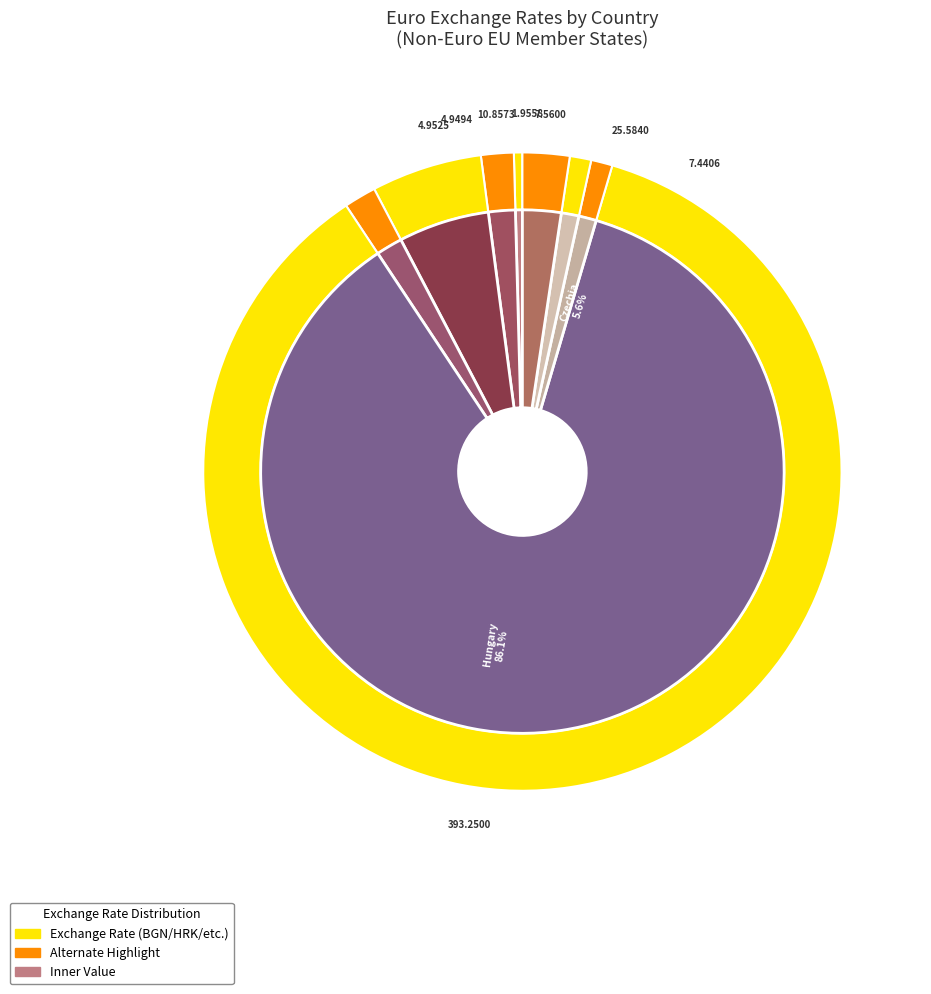

Count the number of slices in the pie.

8